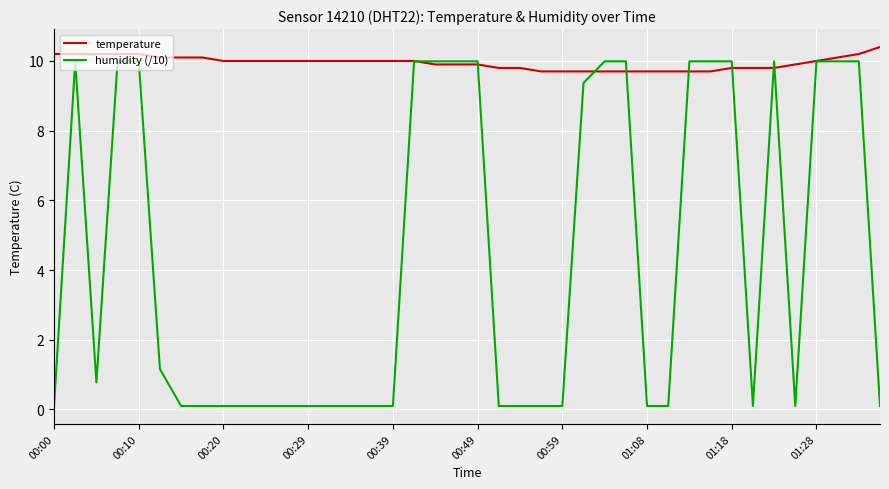

What is the sum of all temperature values?

397.9